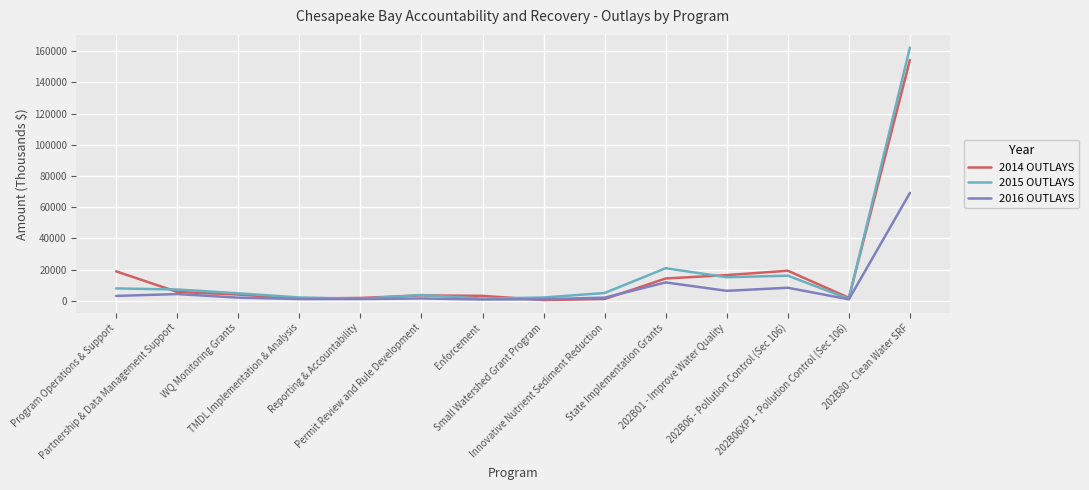

Where is 2016 OUTLAYS nearest to the value 35041?

State Implementation Grants